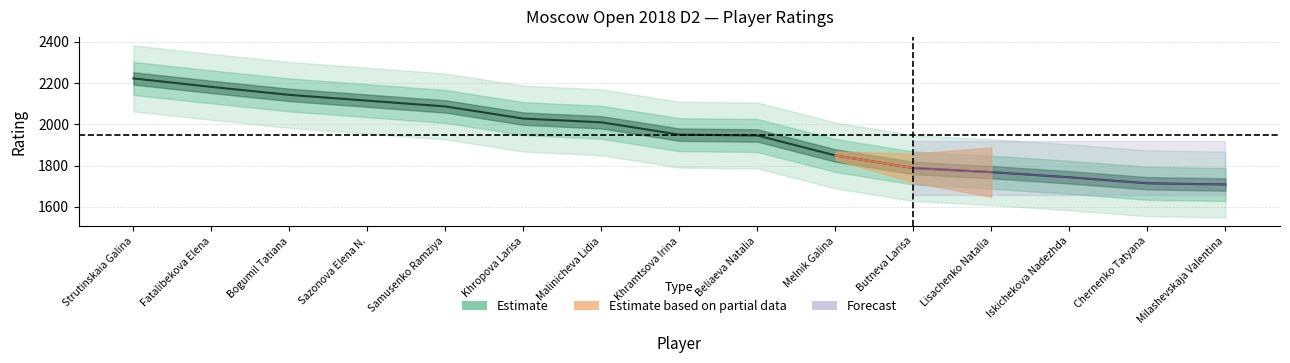

Rank the categories by value from highest to lowest.

Strutinskaia Galina, Fatalibekova Elena, Bogumil Tatiana, Sazonova Elena N., Samusenko Ramziya, Khropova Larisa, Malinicheva Lidia, Khramtsova Irina, Beliaeva Natalia, Melnik Galina, Butneva Larisa, Lisachenko Natalia, Iskichekova Nadezhda, Chernenko Tatyana, Milashevskaja Valentina